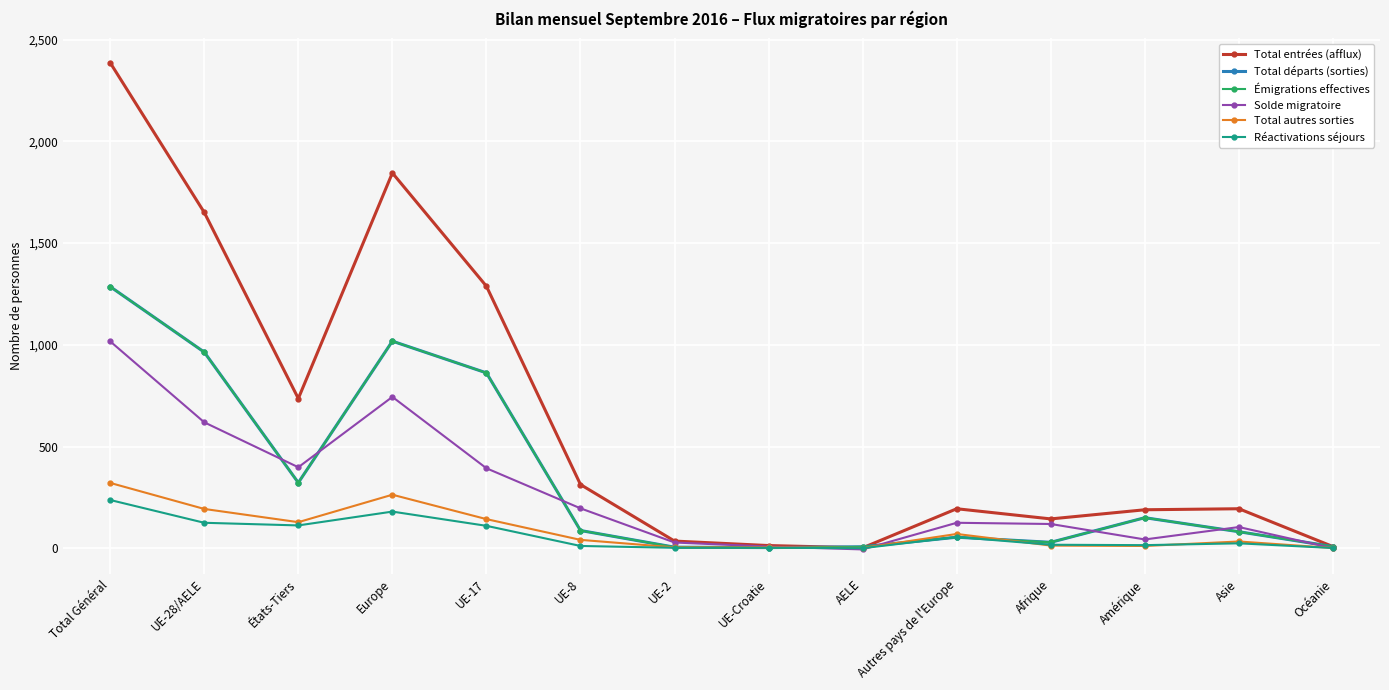

Does the chart display data point markers on the line(s)?

Yes